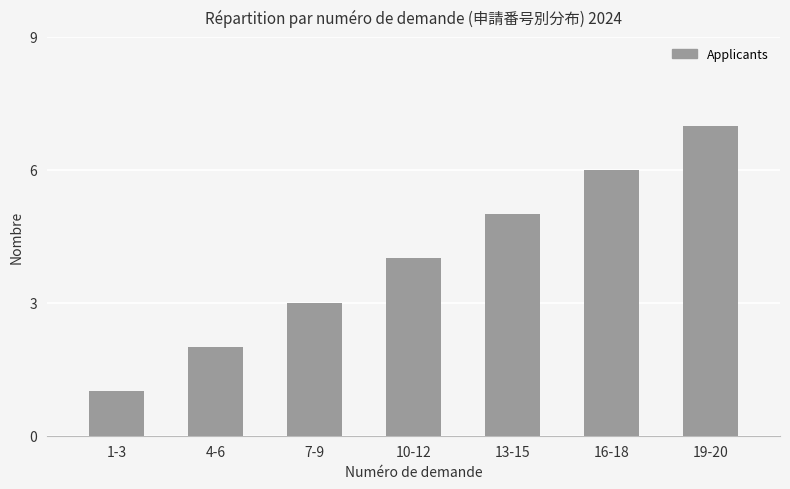

How many bars are there in total?

7